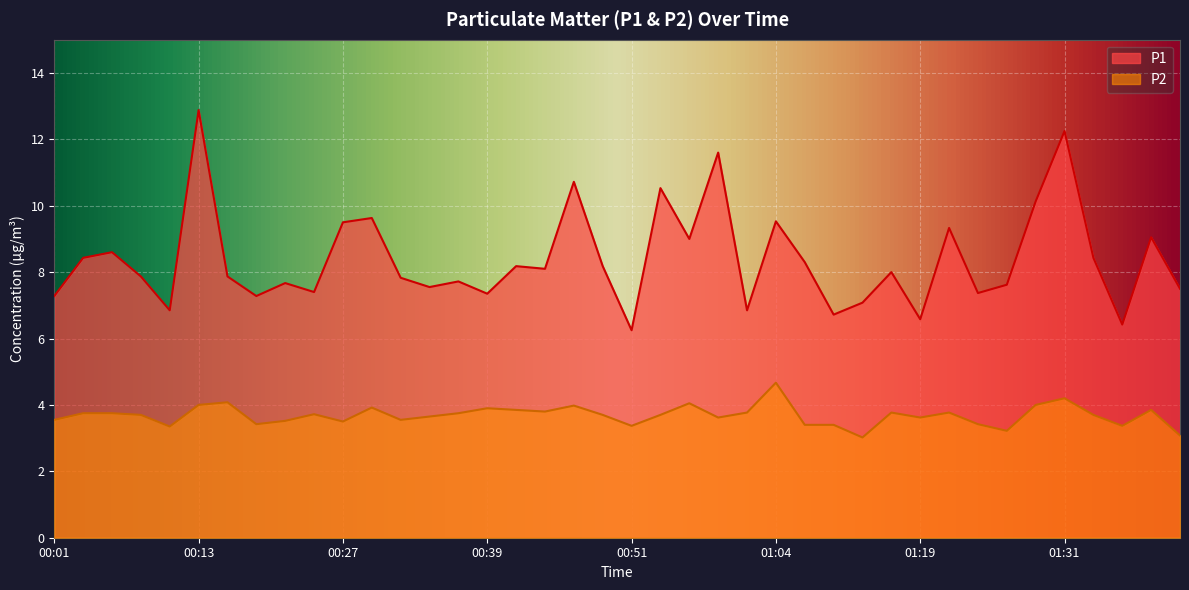

What position from the right is 00:24?

31